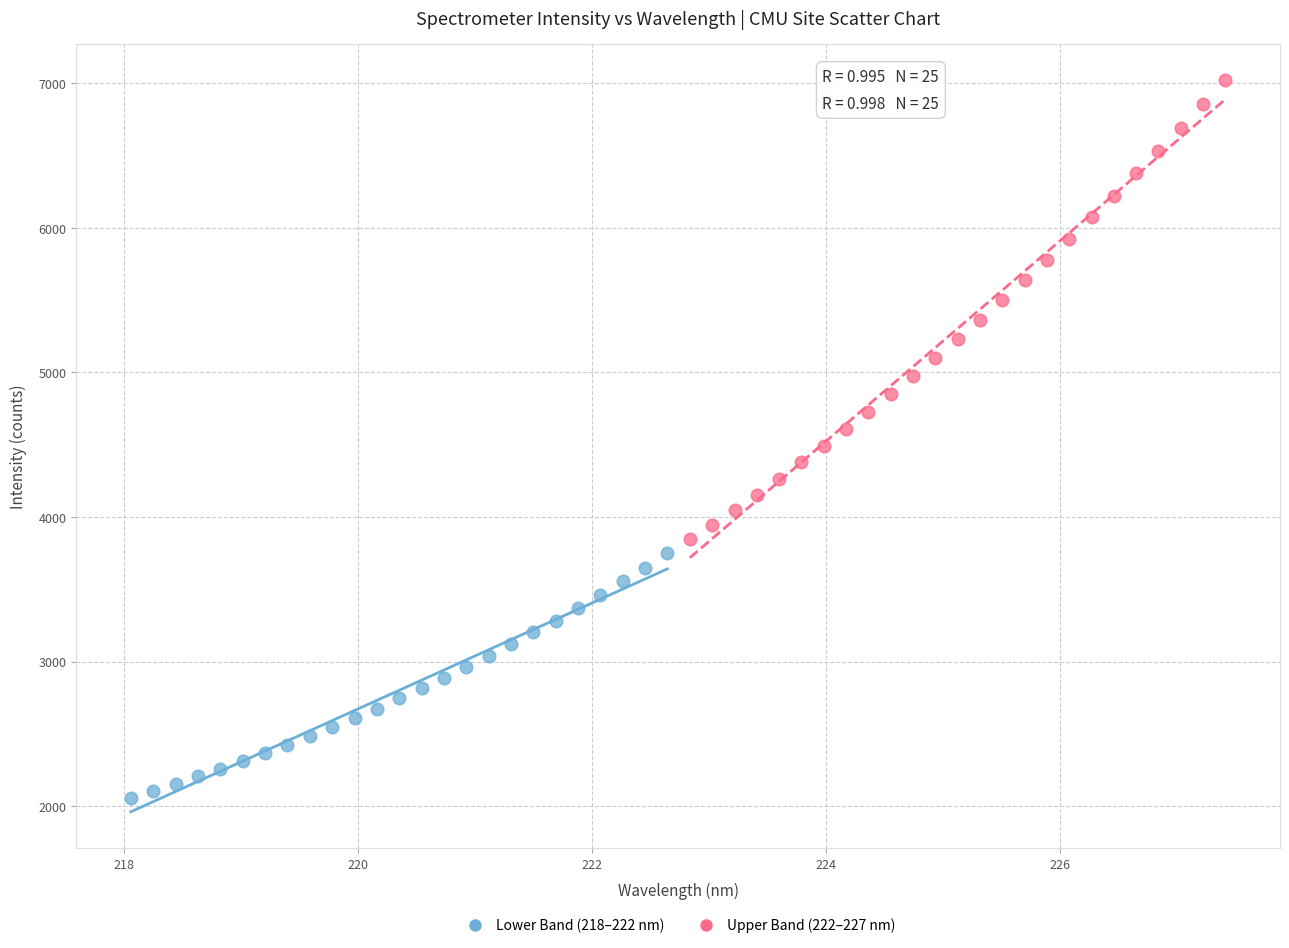

Which series reaches the minimum Y coordinate?

Lower Band (218–222 nm)